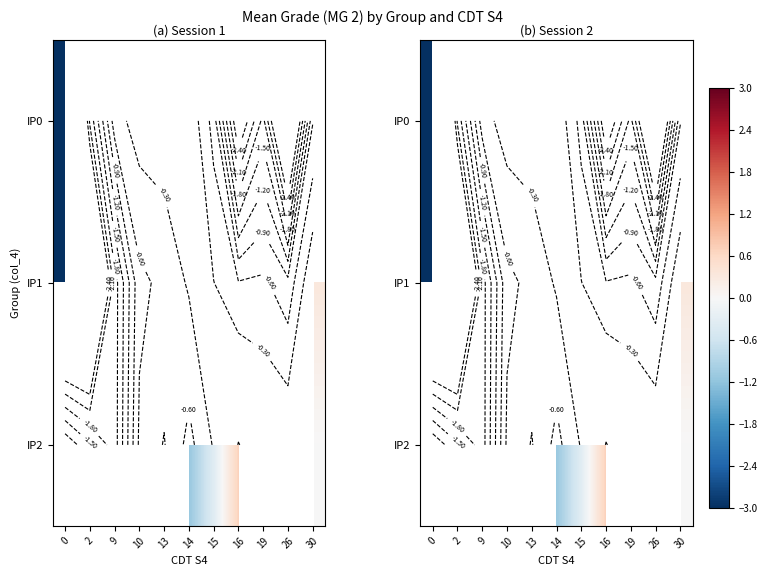

What is the smallest value displayed?

-7.9